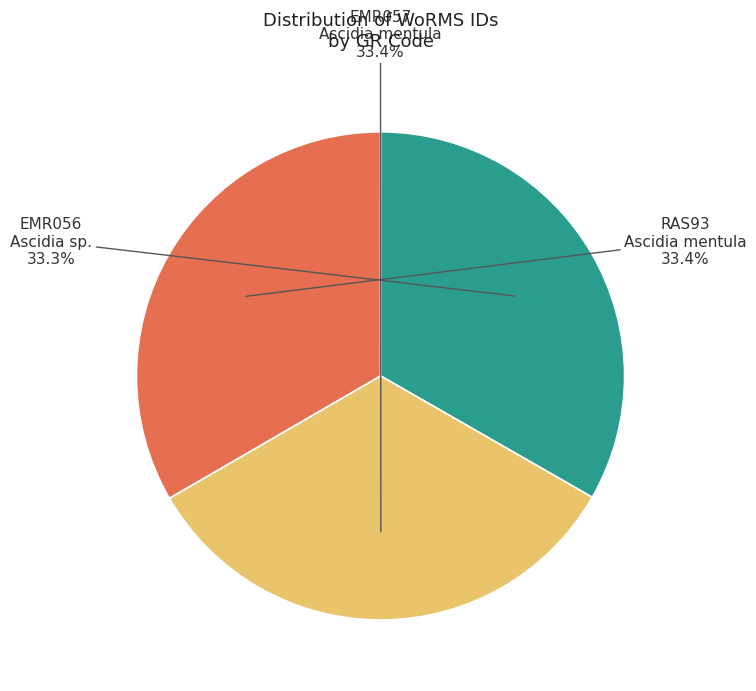

Does any single category account for the majority?

No